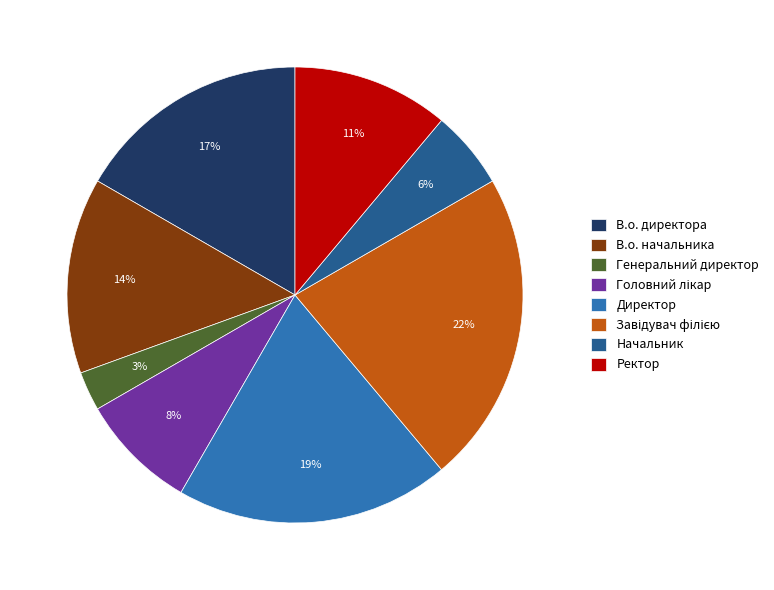

Is it true that В.о. начальника is 20% of the pie?

False